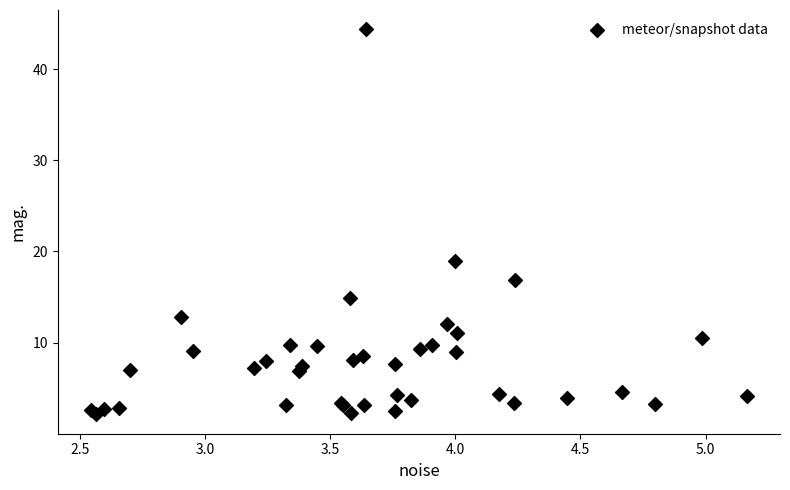

What Y value in the scatter plot is closest to 23?

19.0